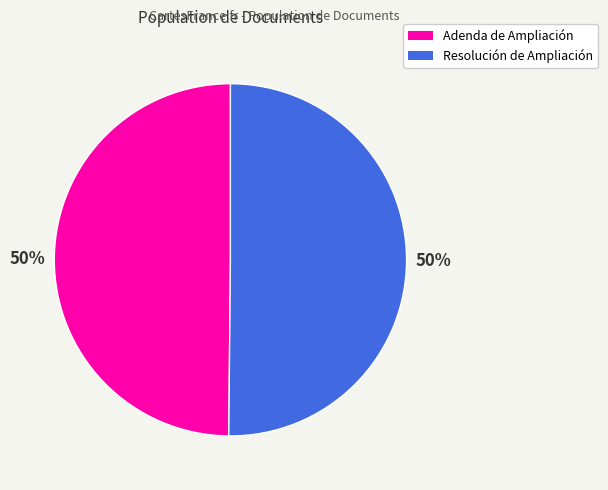

Is the sum of Adenda de Ampliación and Resolución de Ampliación greater than half?

Yes